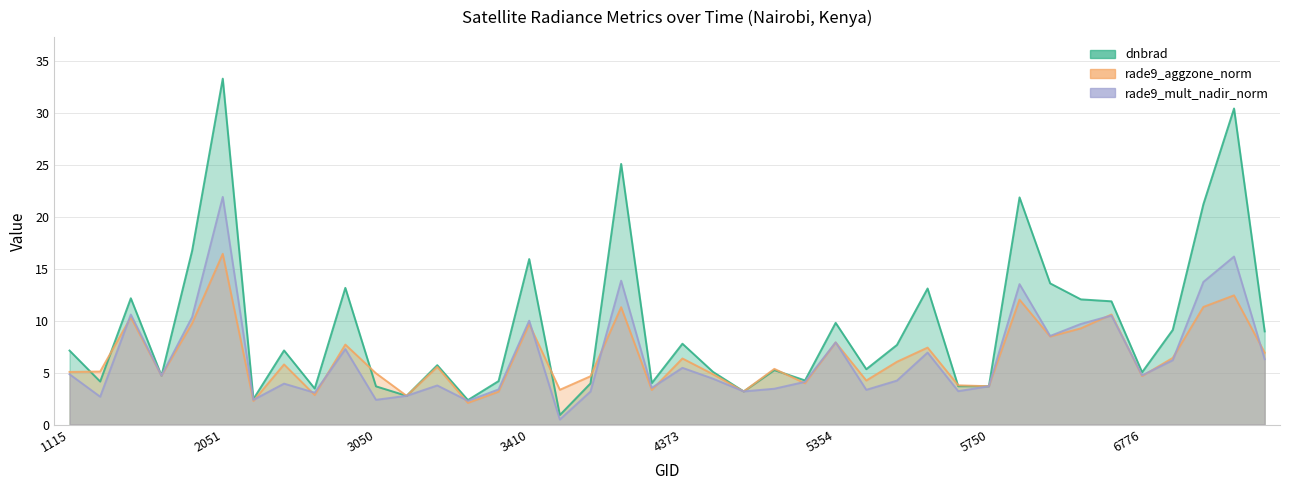

True or false: dnbrad has a value of 13.1 at 5444.

True